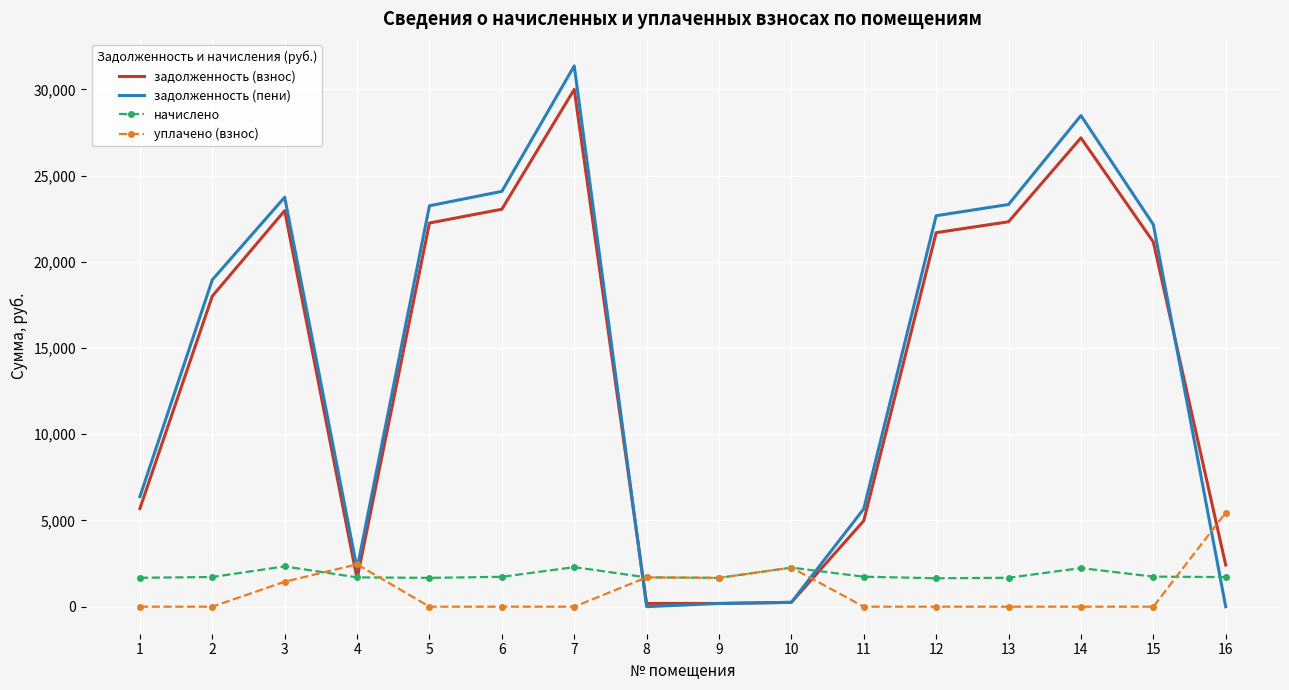

Which series changed the most between 1 and 14?

задолженность (пени)